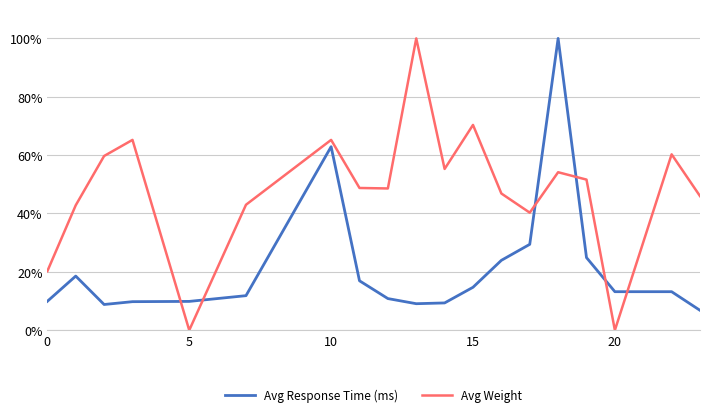

Rank the series by their average value, from highest to lowest.

Avg Weight, Avg Response Time (ms)